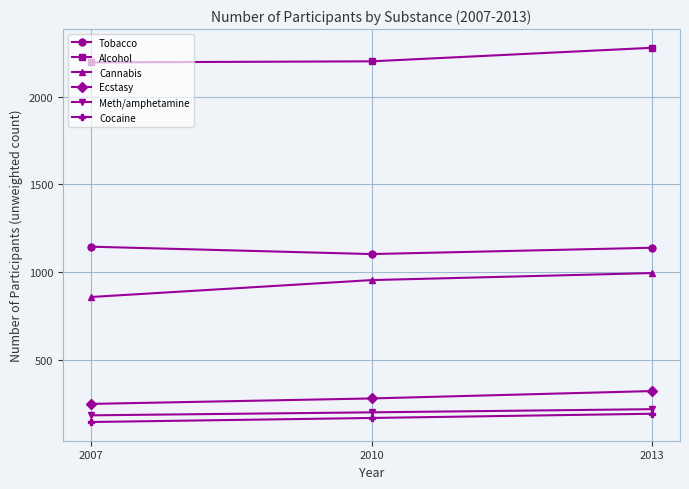

What are all the series names shown in the legend?

Tobacco, Alcohol, Cannabis, Ecstasy, Meth/amphetamine, Cocaine